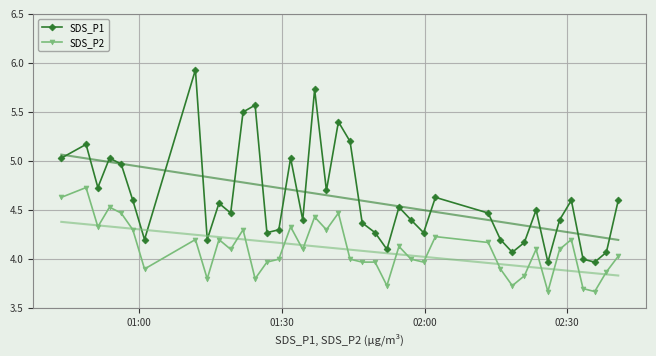

How many data points in SDS_P1 are less than 4?

2